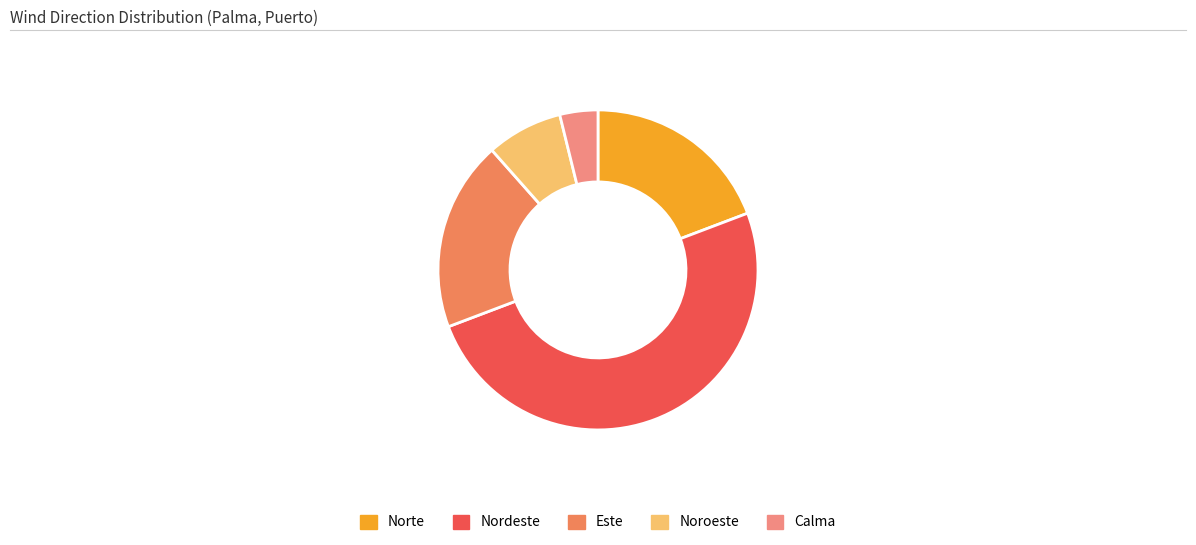

Is it true that Noroeste is 19% of the pie?

False